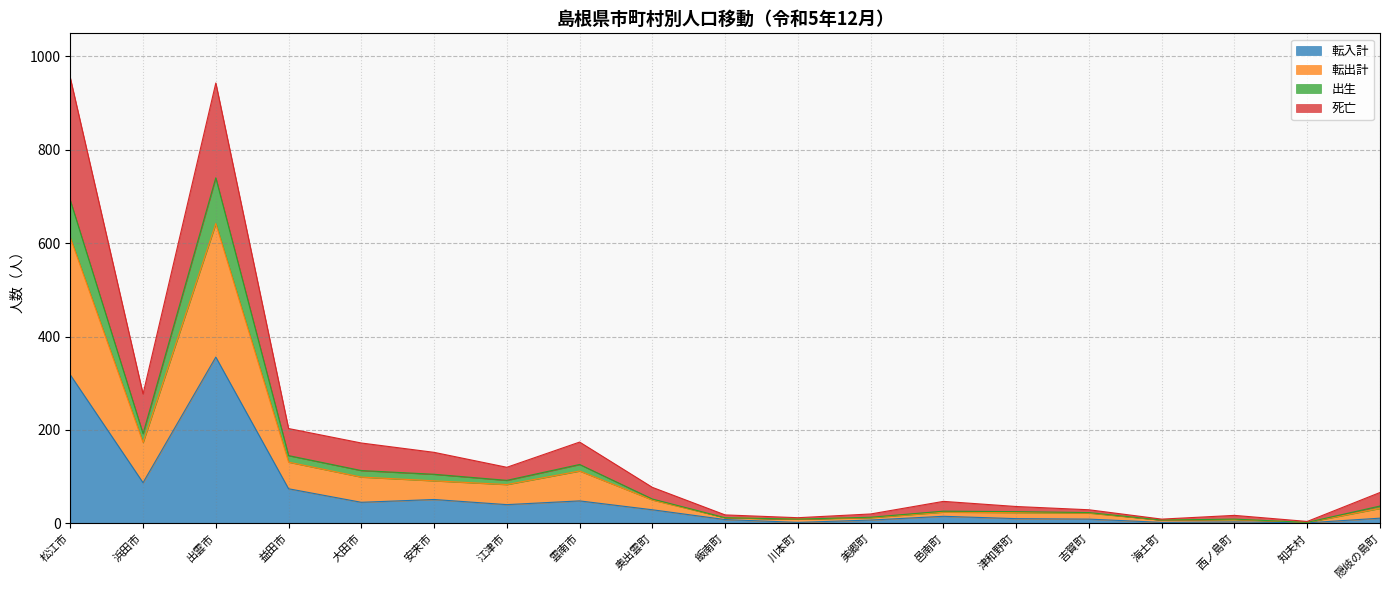

The 転入計 series shows 59 at 大田市. True or false?

False